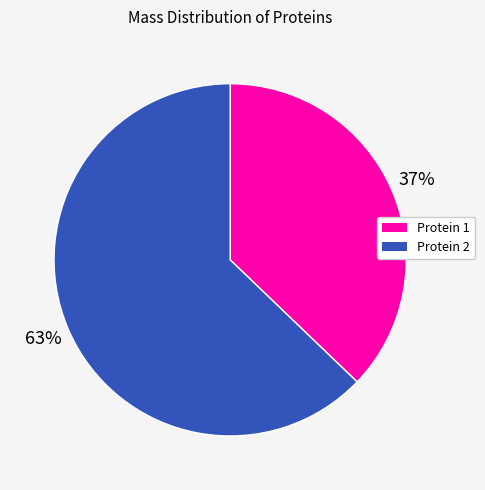

Is there a majority slice in this chart?

Yes